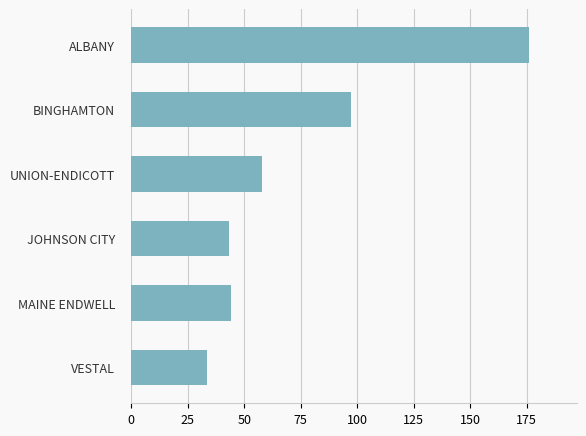

True or false: the data shows 95.3 at UNION-ENDICOTT.

False